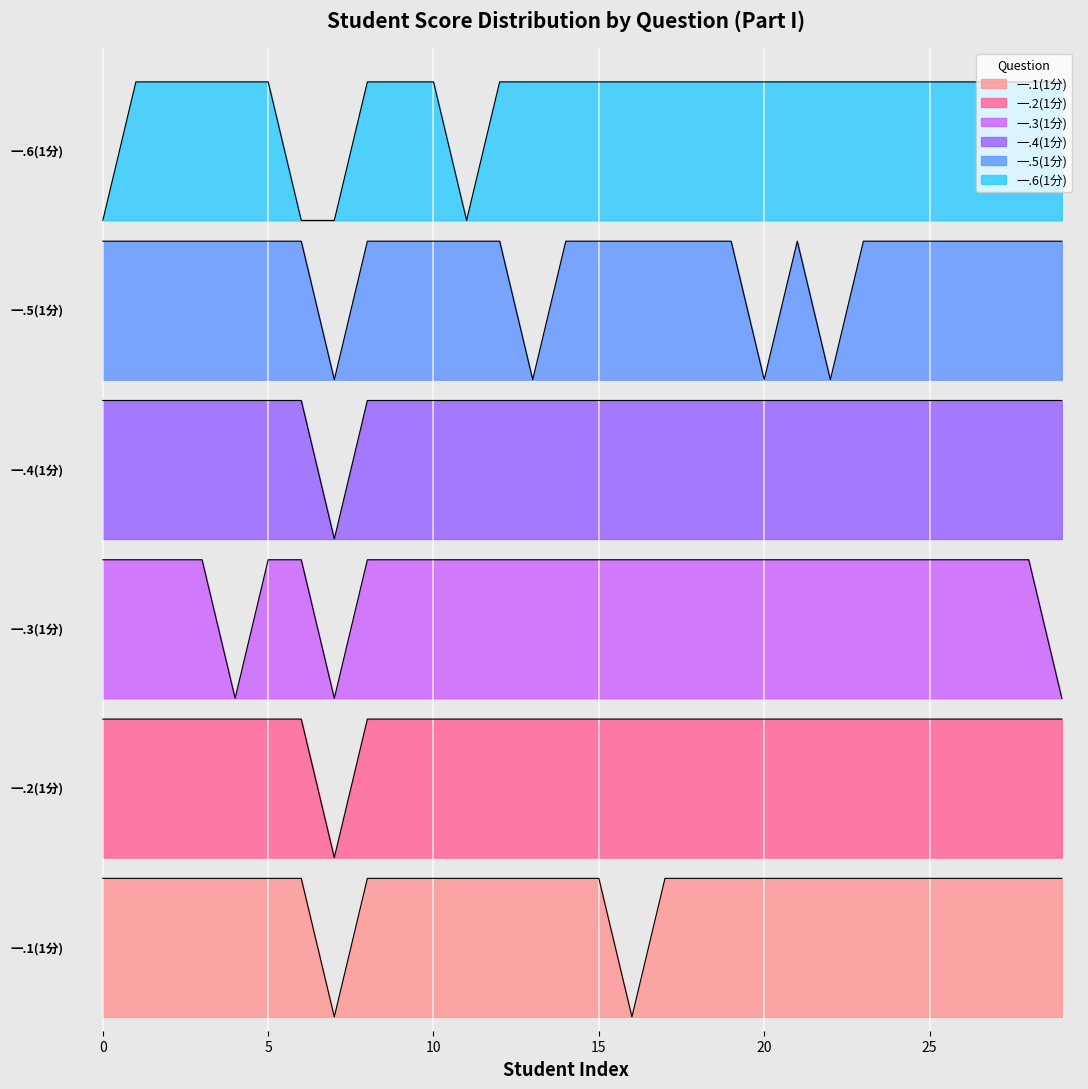

Which label corresponds to the smallest value in the chart?

2022042008